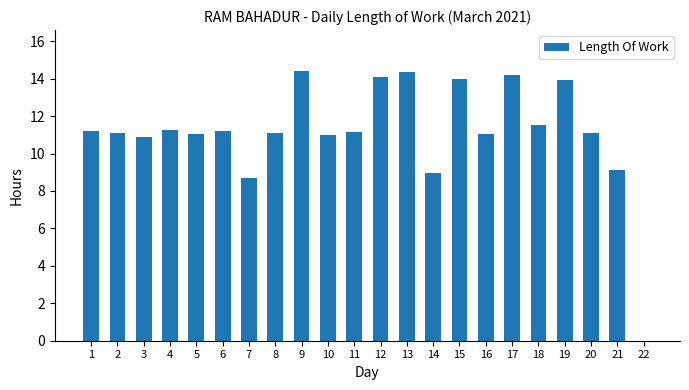

The value at 19 is 24.0. True or false?

False